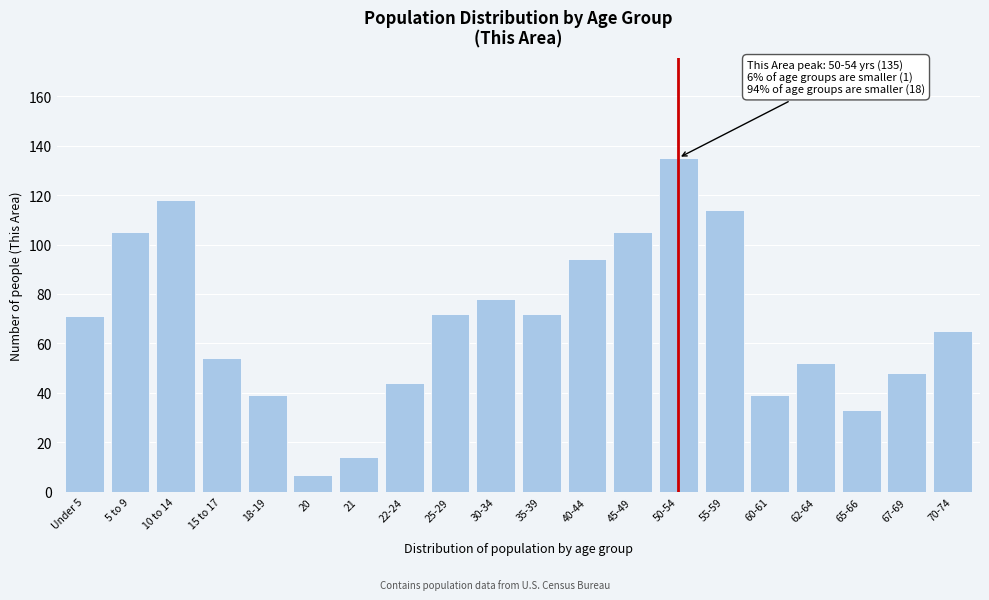

Reading left to right, list all the values displayed in this chart.

71	105	118	54	39	7	14	44	72	78	72	94	105	135	114	39	52	33	48	65